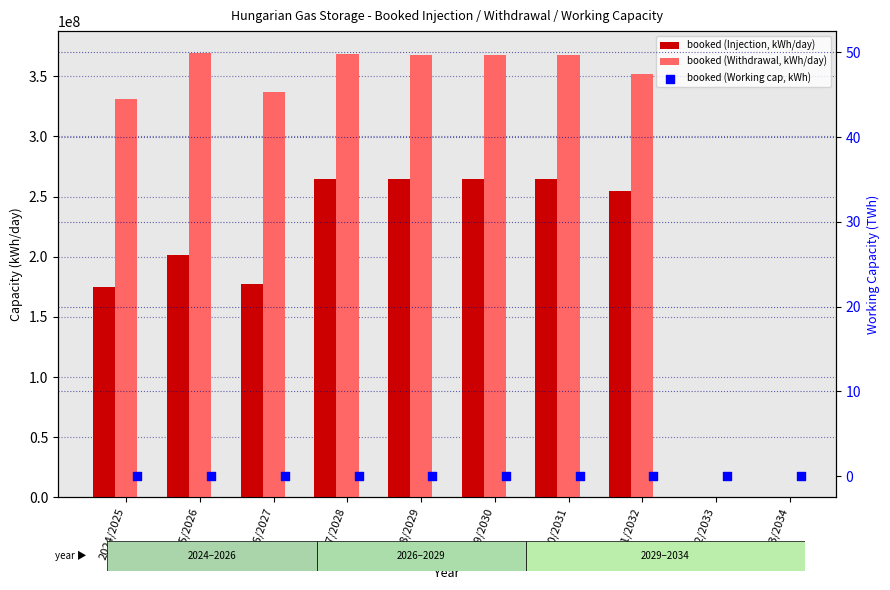

At which category is the sum across all series the highest?

2027/2028